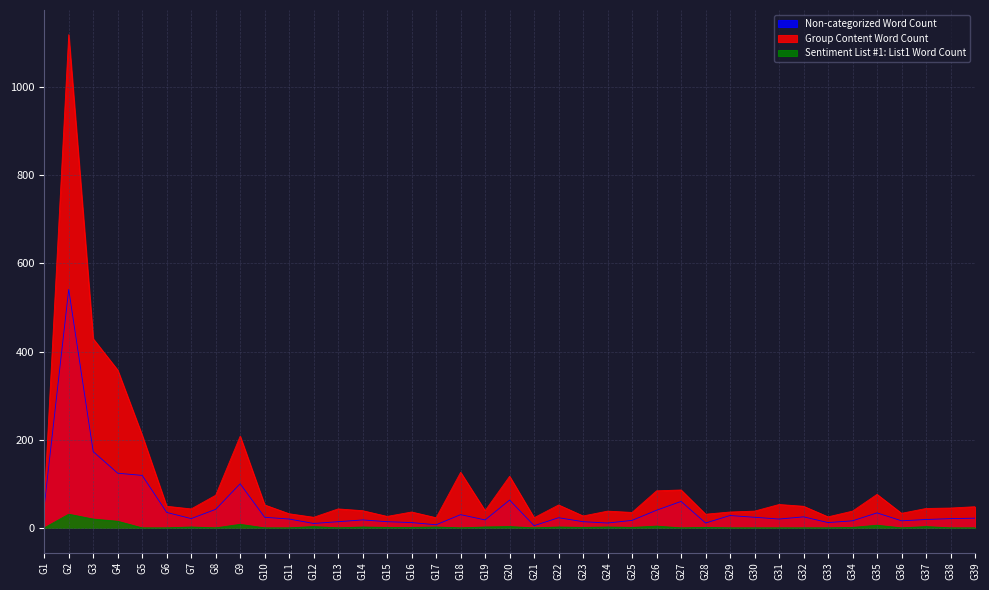

What is the value of the Sentiment List #1: List1 Word Count point at the 14th from the left?

2